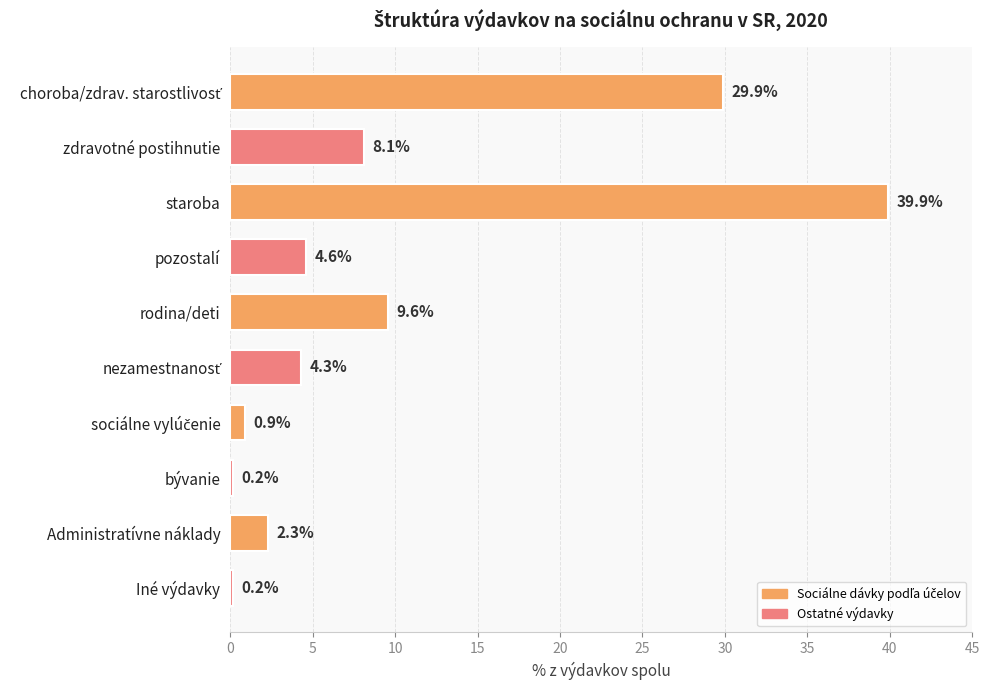

Which has a higher value, pozostalí or staroba?

staroba